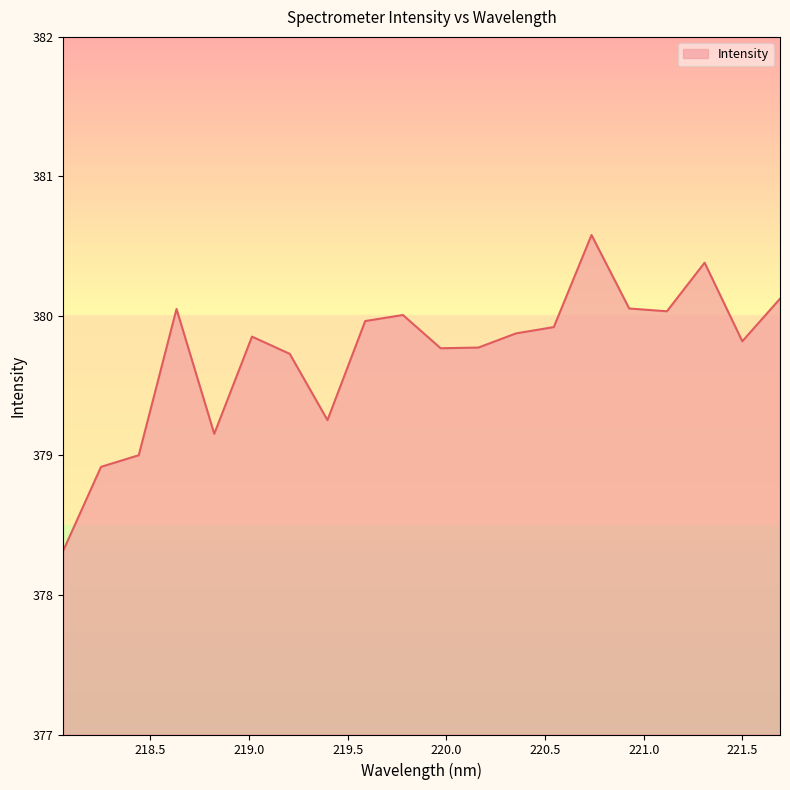

What is the difference between the maximum and minimum values?

2.3